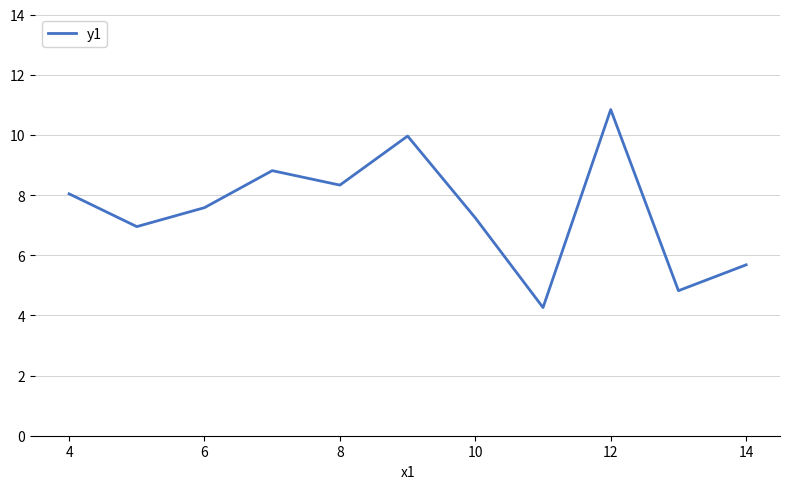

What is the minimum value shown in the chart?

4.3